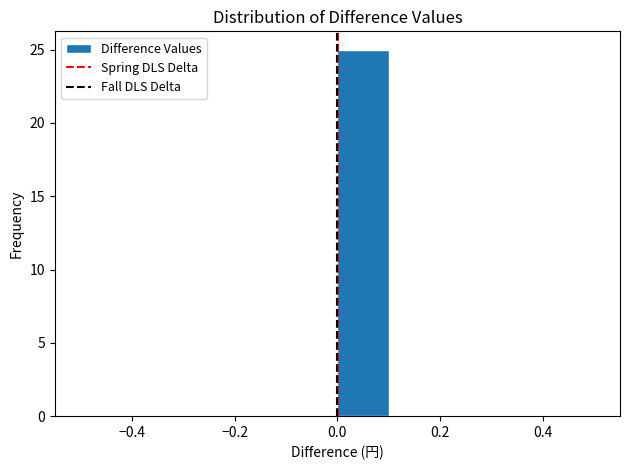

Over which range of the x-axis is the bar tallest?

0.0 to 0.1